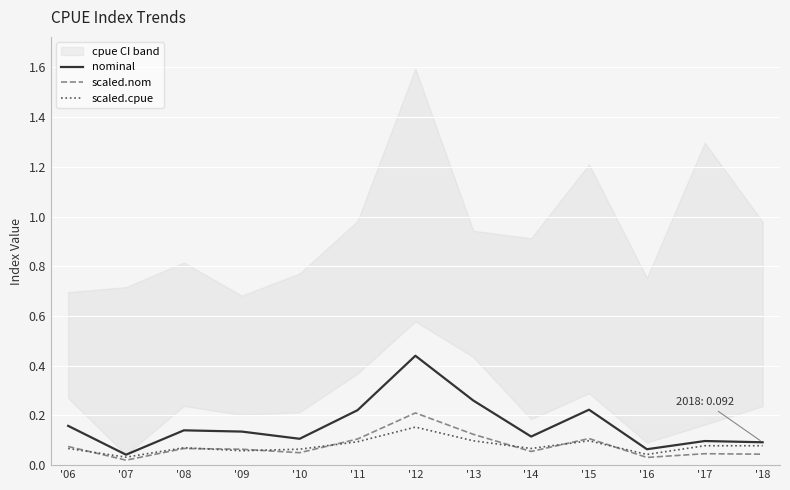

At which label does scaled.cpue reach its peak?

'12